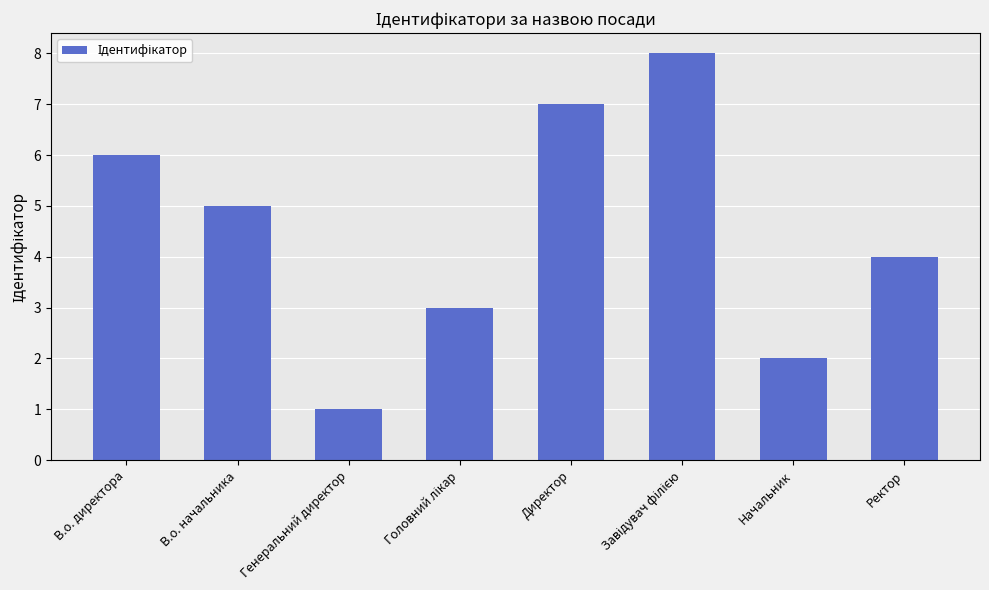

Which has a higher value, Генеральний директор or В.о. начальника?

В.о. начальника